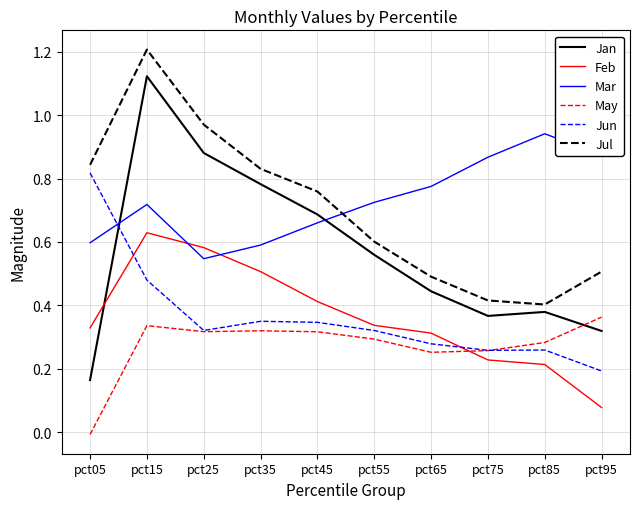

Which series has the largest range (max minus min)?

Jan